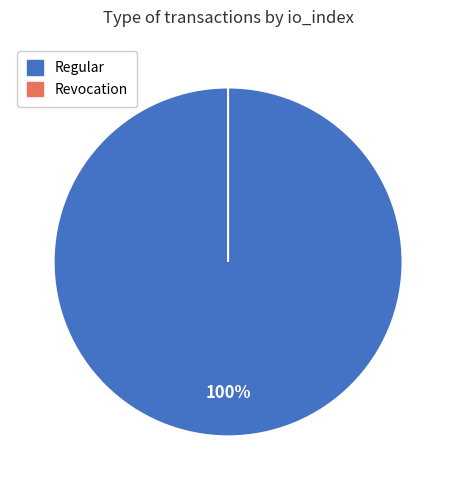

What is the smallest slice in the pie chart?

Revocation (io_index=0)